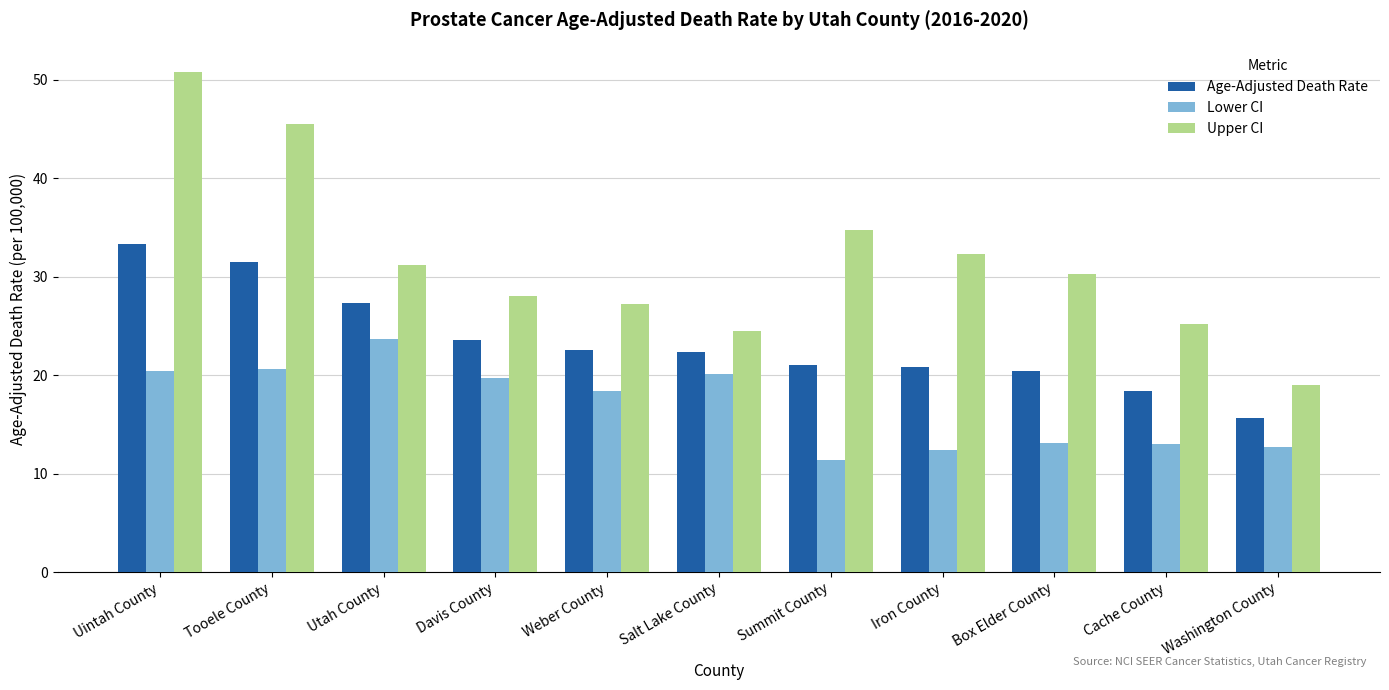

Rank the series at Utah County from lowest to highest value.

Lower CI, Age-Adjusted Death Rate, Upper CI